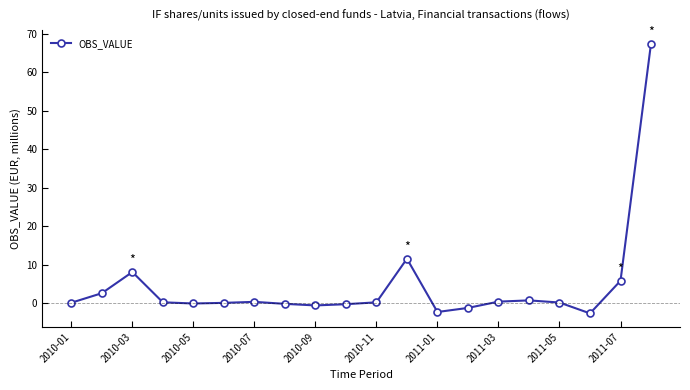

How many distinct data groups are displayed?

1